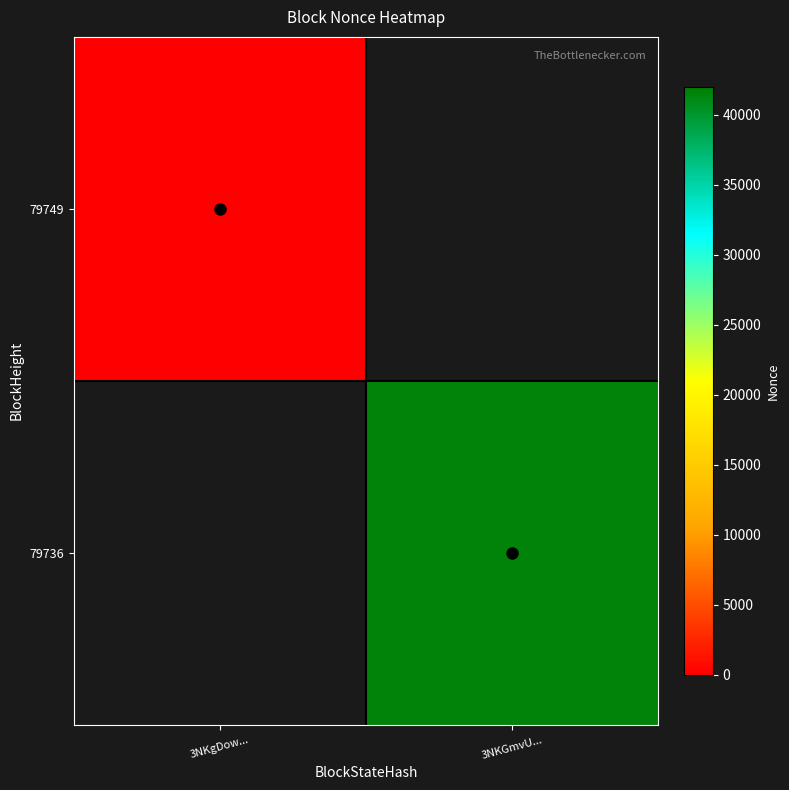

At how many categories does at least one series exceed 30387?

1